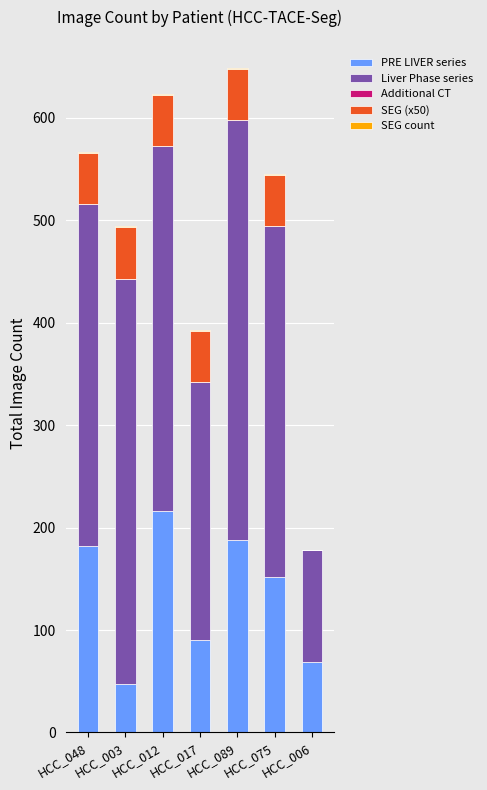

At which label does PRE LIVER series reach its peak?

HCC_012